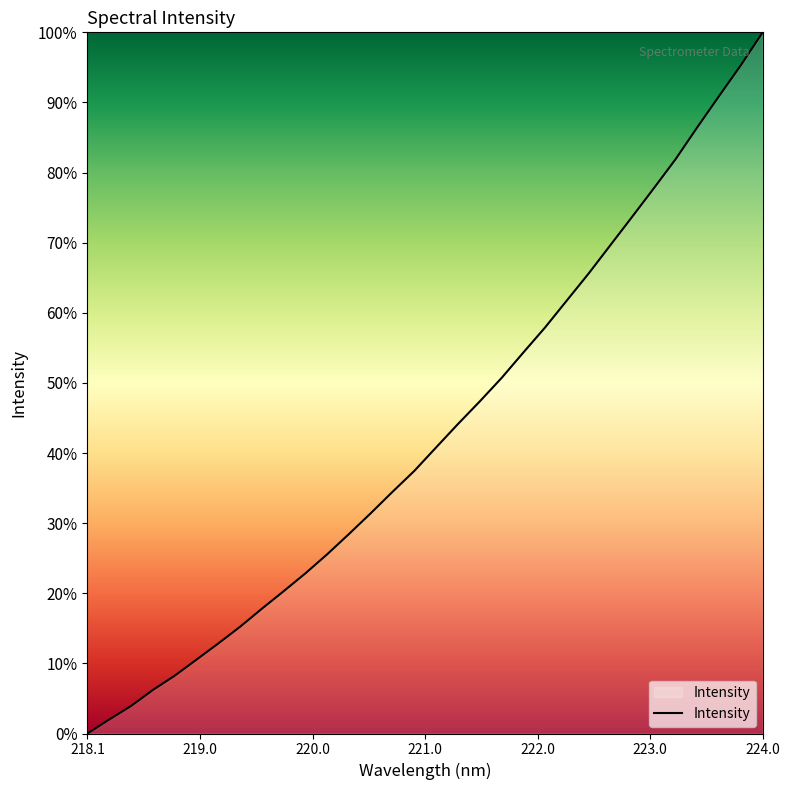

What is the difference between the maximum and minimum values?

100.0